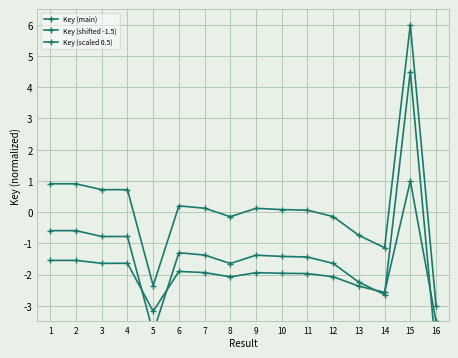

Reading left to right, extract all data points from this chart.

Key (main): 1=0.9	2=0.9	3=0.7	4=0.7	5=-2.4	6=0.2	7=0.1	8=-0.1	9=0.1	10=0.1	11=0.1	12=-0.1	13=-0.7	14=-1.1	15=6.0	16=-3.0
Key (shifted -1.5): 1=-0.6	2=-0.6	3=-0.8	4=-0.8	5=-3.9	6=-1.3	7=-1.4	8=-1.6	9=-1.4	10=-1.4	11=-1.4	12=-1.6	13=-2.2	14=-2.6	15=4.5	16=-4.5
Key (scaled 0.5): 1=-1.5	2=-1.5	3=-1.6	4=-1.6	5=-3.2	6=-1.9	7=-1.9	8=-2.1	9=-1.9	10=-2.0	11=-2.0	12=-2.1	13=-2.4	14=-2.6	15=1.0	16=-3.5